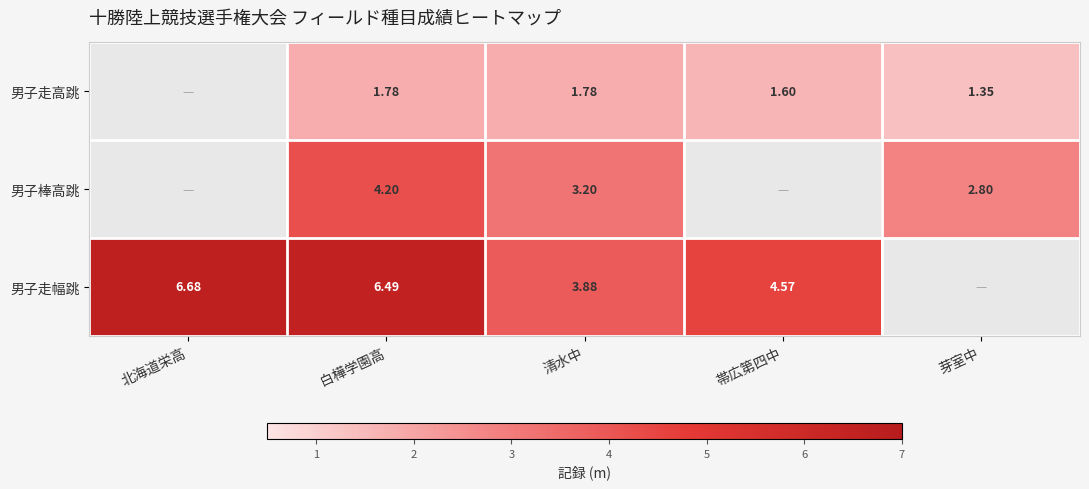

Is the value of 男子走幅跳 at 帯広第四中 greater than the value of 男子走高跳 at 芽室中?

Yes